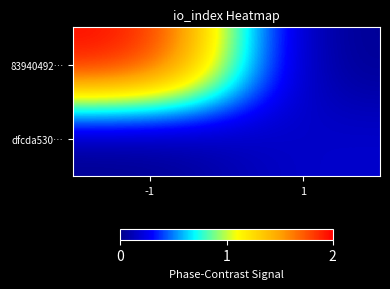

At how many categories does at least one series exceed 34?

1